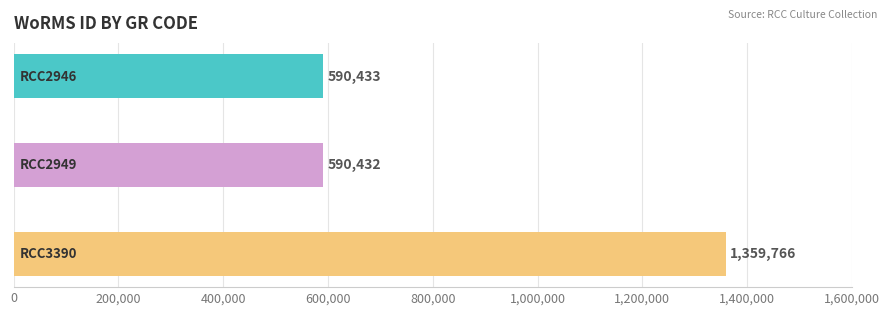

What is the smallest value displayed?

590432